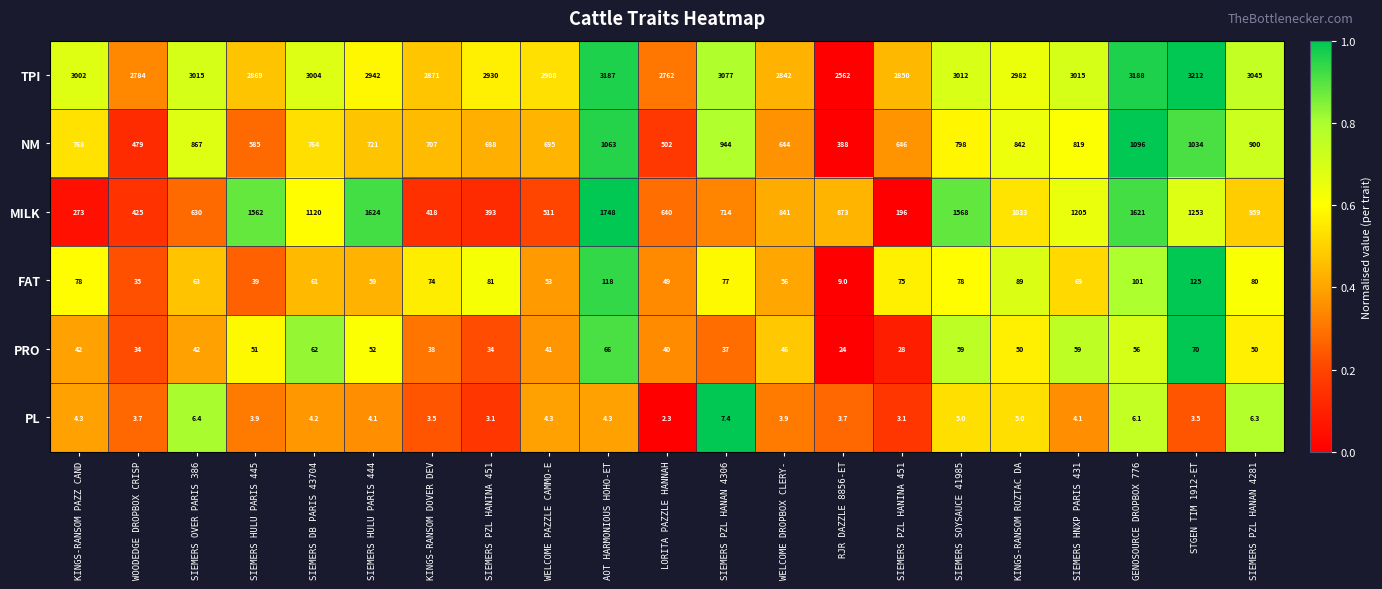

How many series are shown in this chart?

6